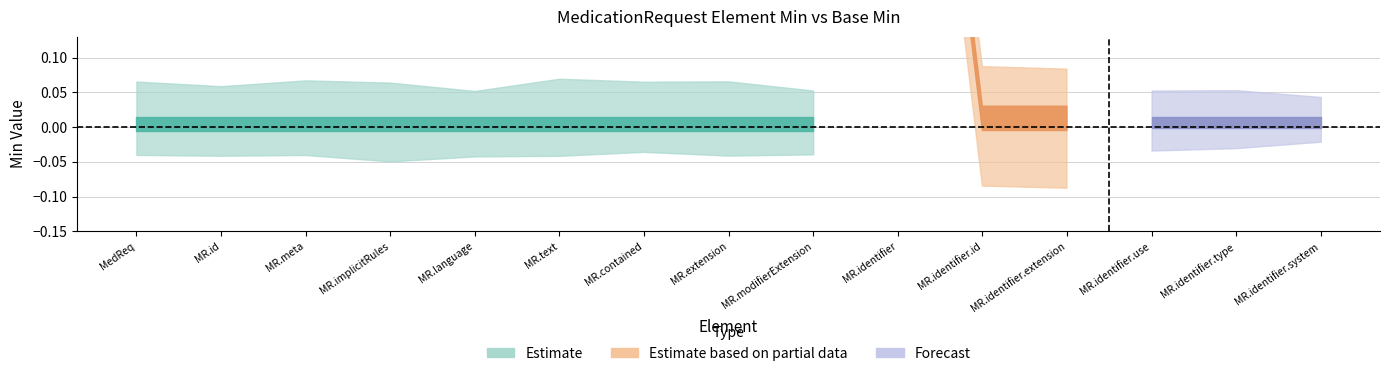

The value of Min at MedicationRequest.contained is 0. True or false?

False